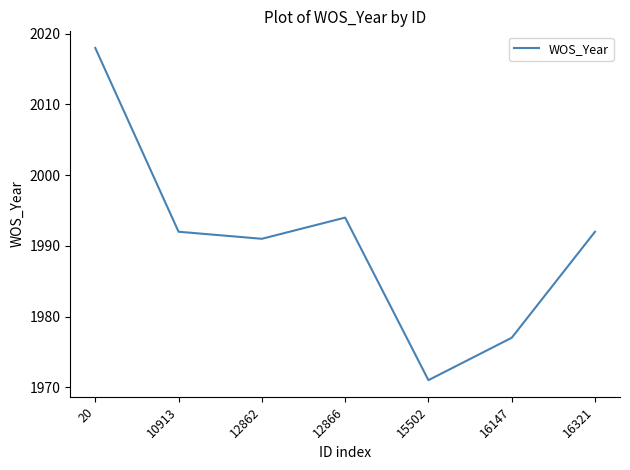

Approximately how many times larger is the value at 12862 compared to 16321?

1.0